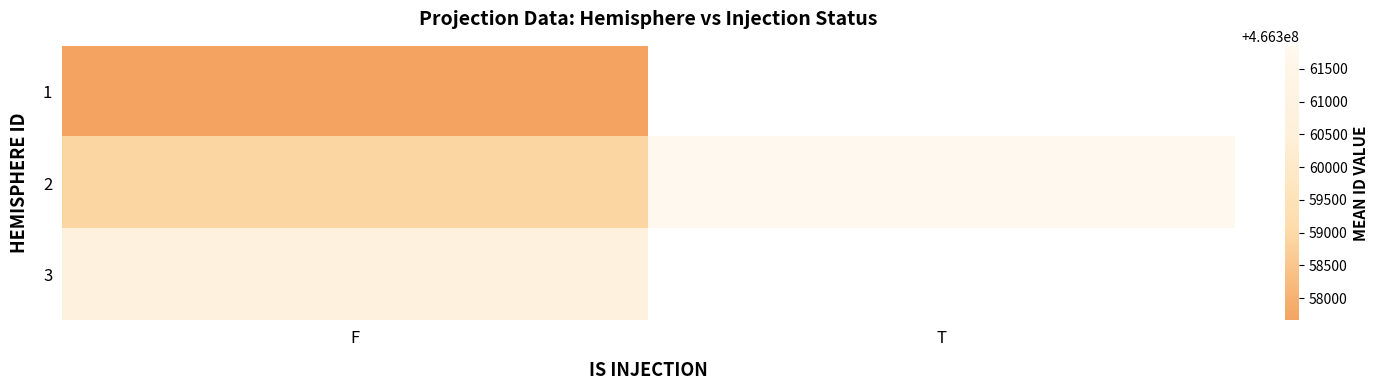

Count the number of categories in the chart.

2